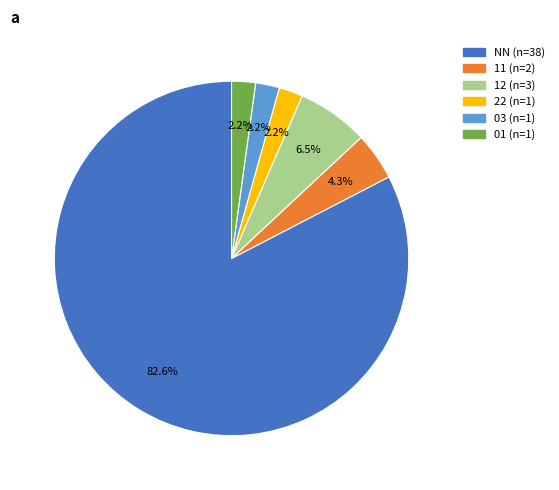

To the nearest percent, what is the average slice percentage?

17%